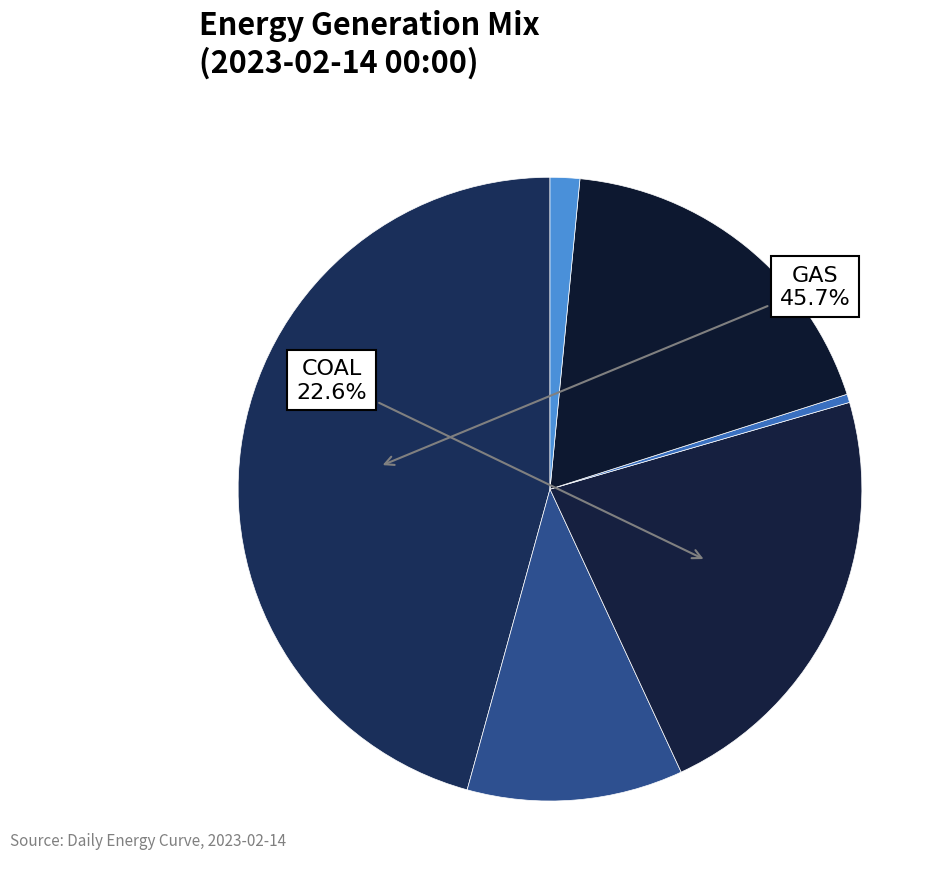

What is the largest slice in the pie chart?

GAS